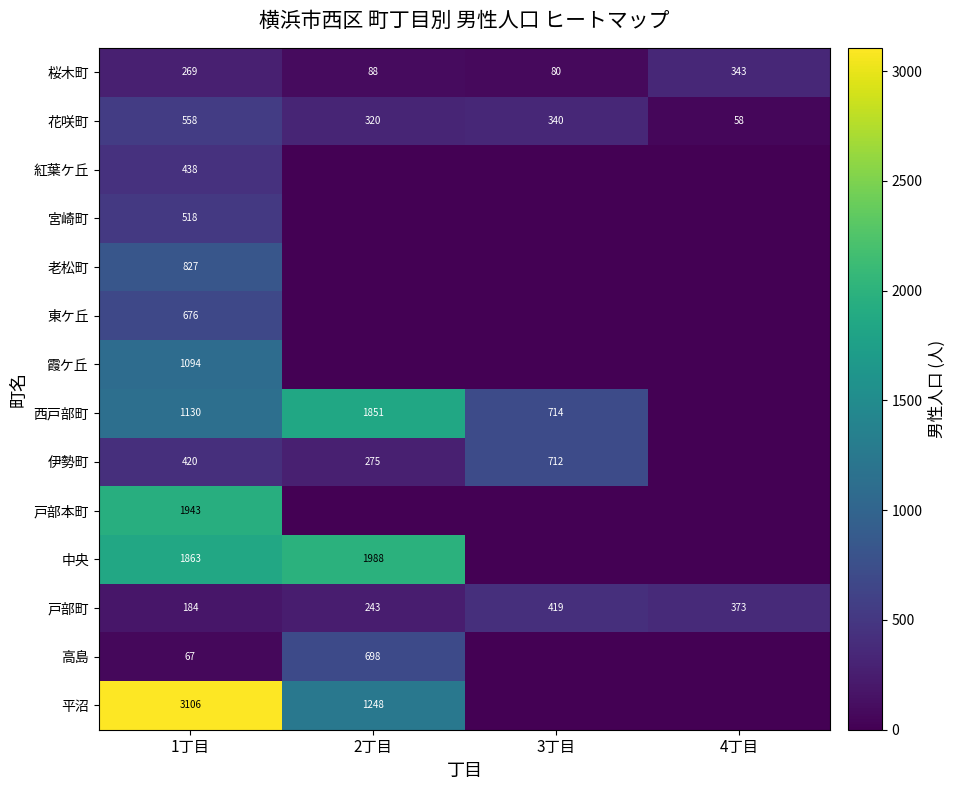

What is the sum of all 花咲町 values?

1276